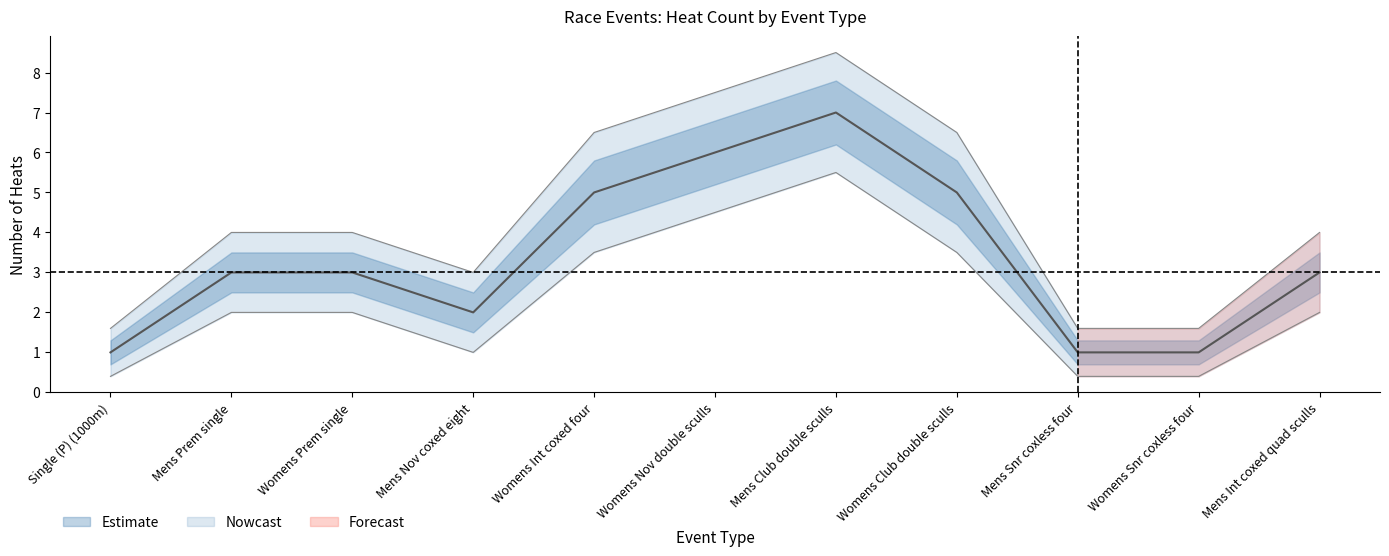

True or false: Heat Count Lower and Heat Count intersect in this chart.

False